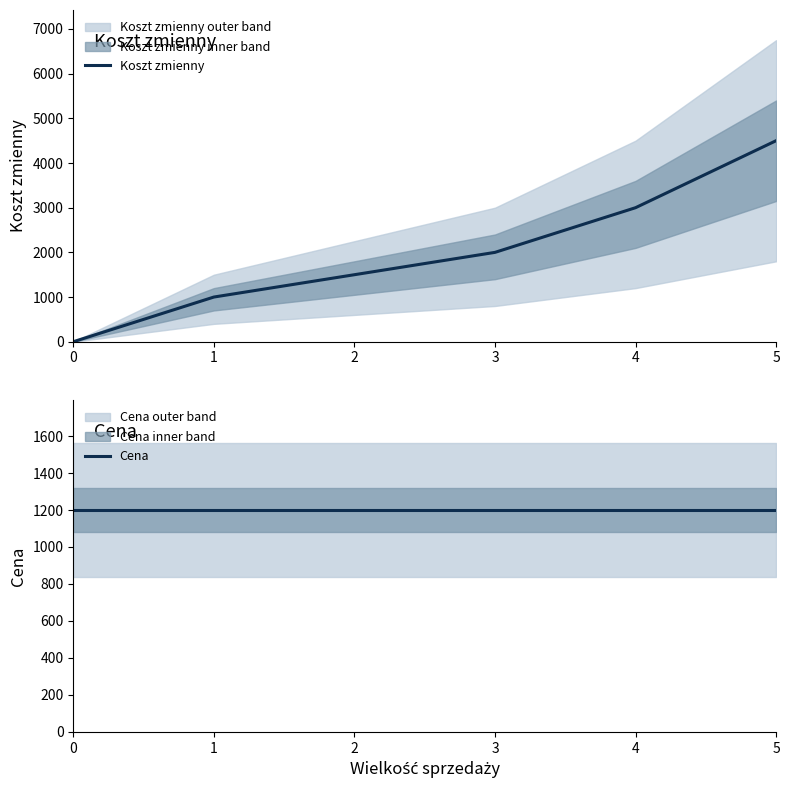

At which category does the chart reach its peak across all series?

5